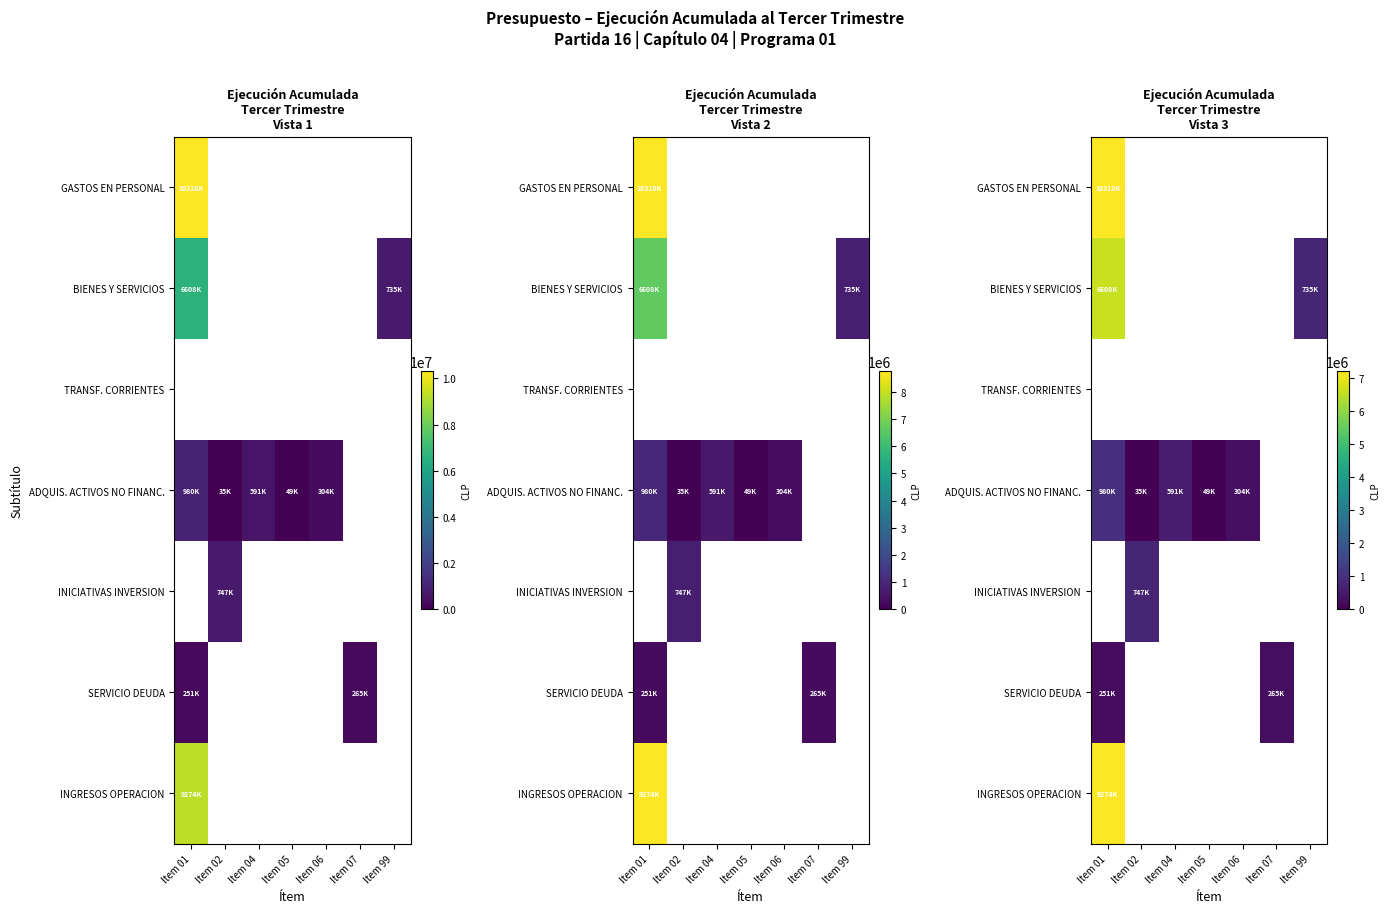

The value of GASTOS EN PERSONAL at Item 01 is 10310231.0. True or false?

True